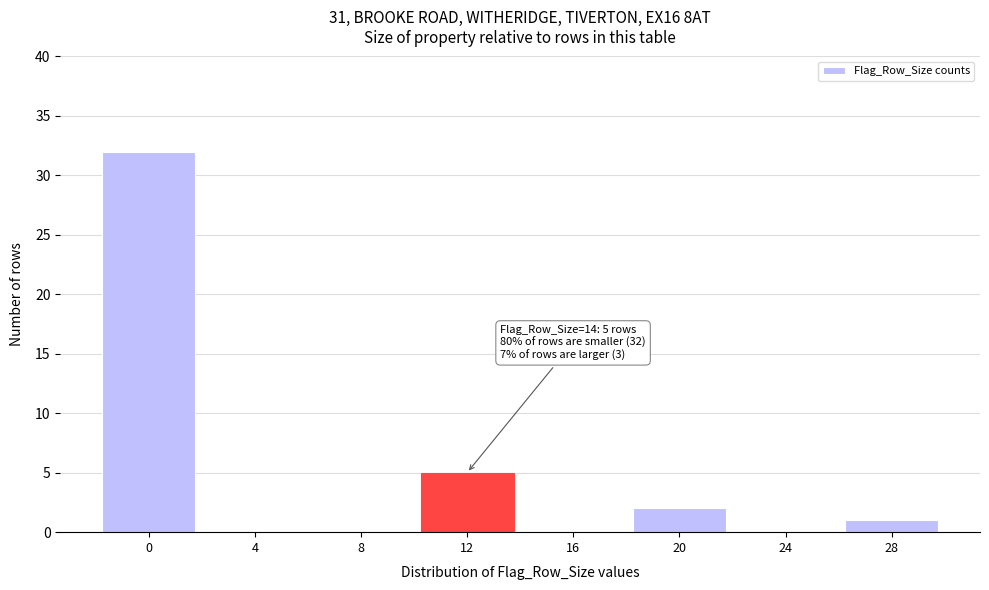

Reading left to right, list all the values displayed in this chart.

0=32	4=0	8=0	12=5	16=0	20=2	24=0	28=1